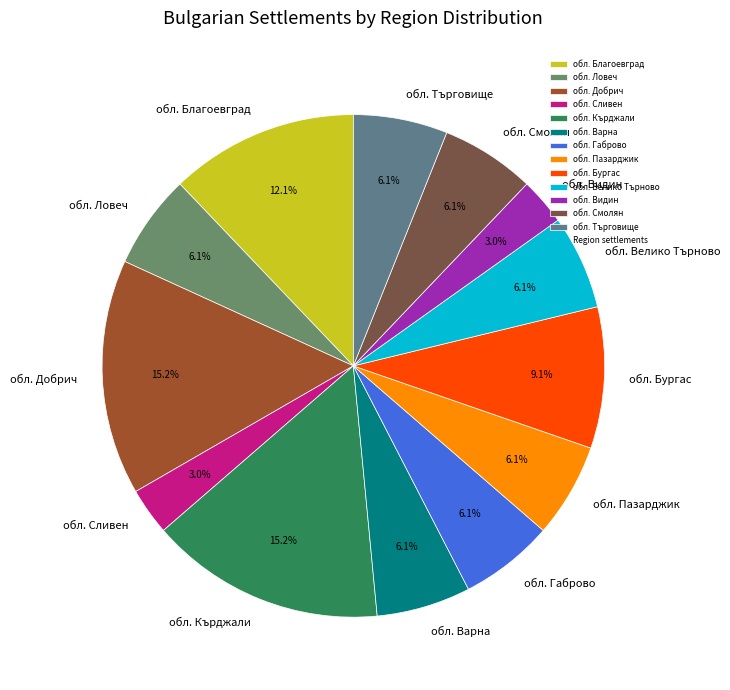

What is the total percentage of обл. Смолян and обл. Сливен?

9.1%